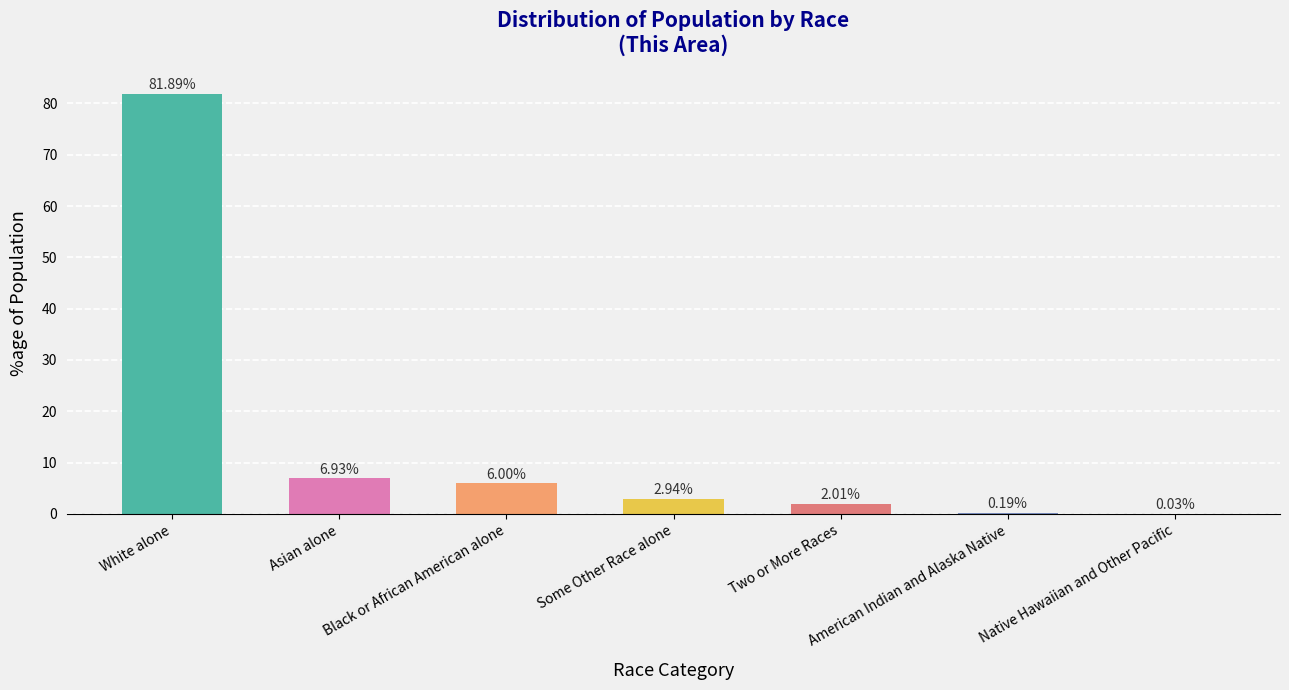

What is the sum of the values at Native Hawaiian and Other Pacific and Two or More Races?

2.0